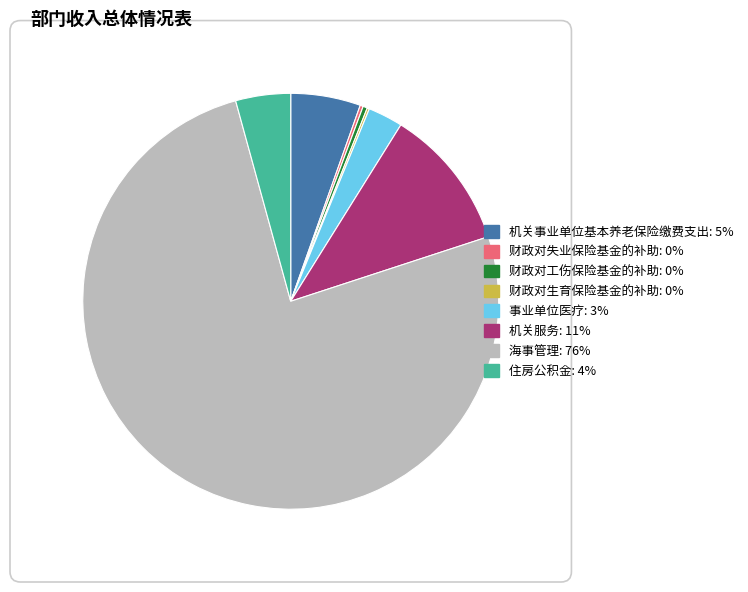

What is the largest slice in the pie chart?

海事管理